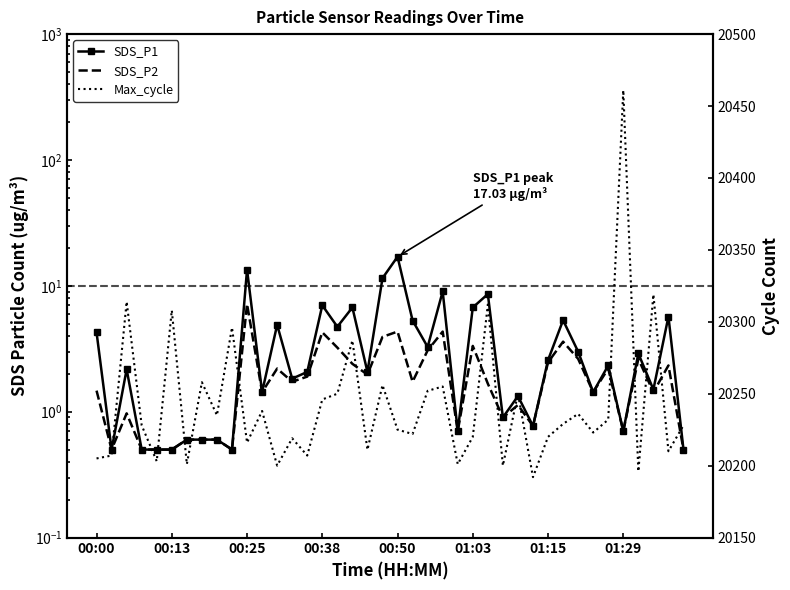

The SDS_P2 series shows 4.3 at 32. True or false?

False